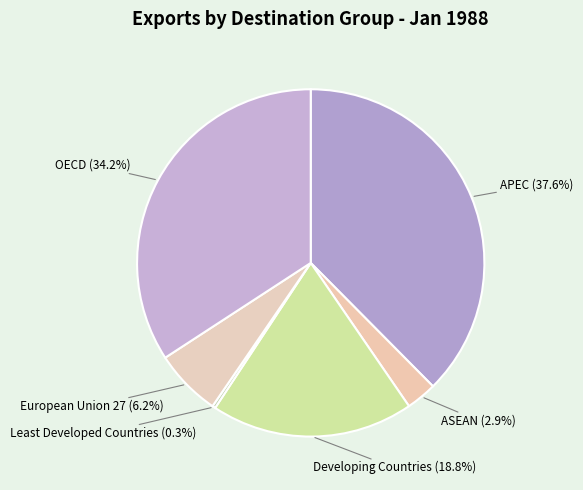

To the nearest percent, what is the difference between the ASEAN and European Union 27 slice percentages?

3%